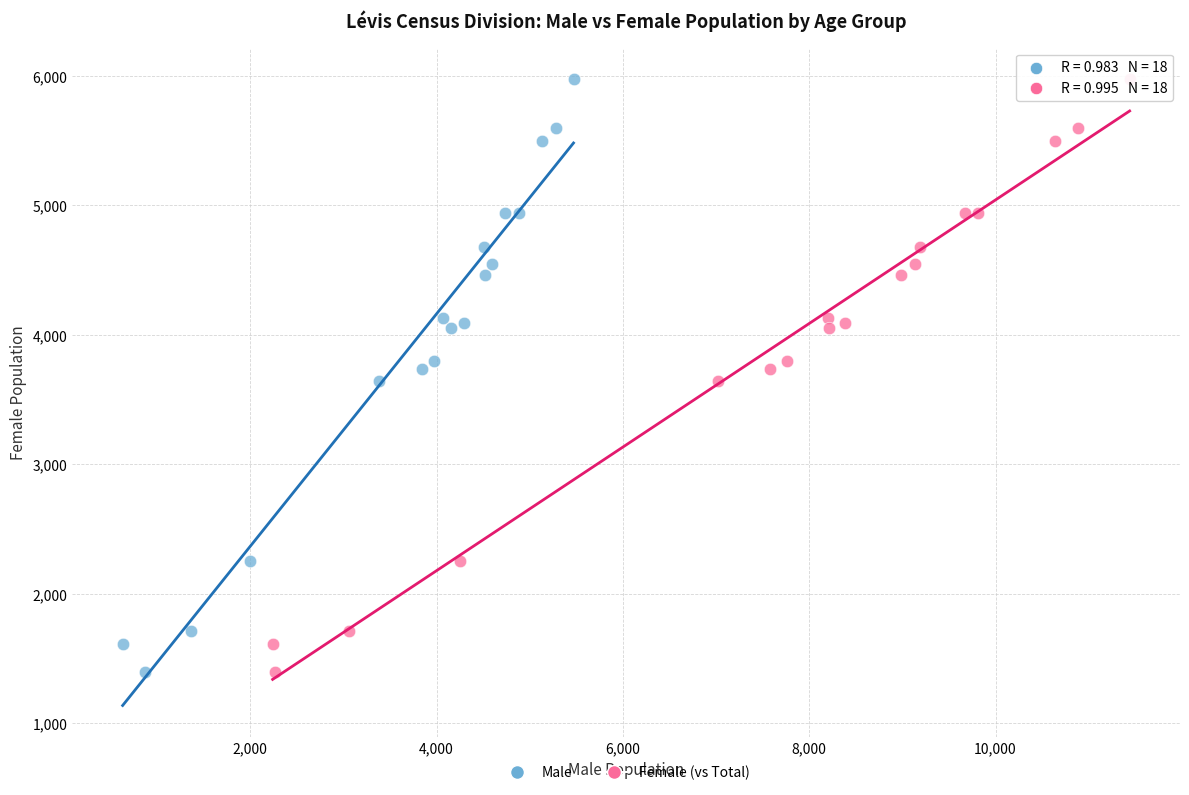

What are all the series names shown in the legend?

Male, Female (vs Total)